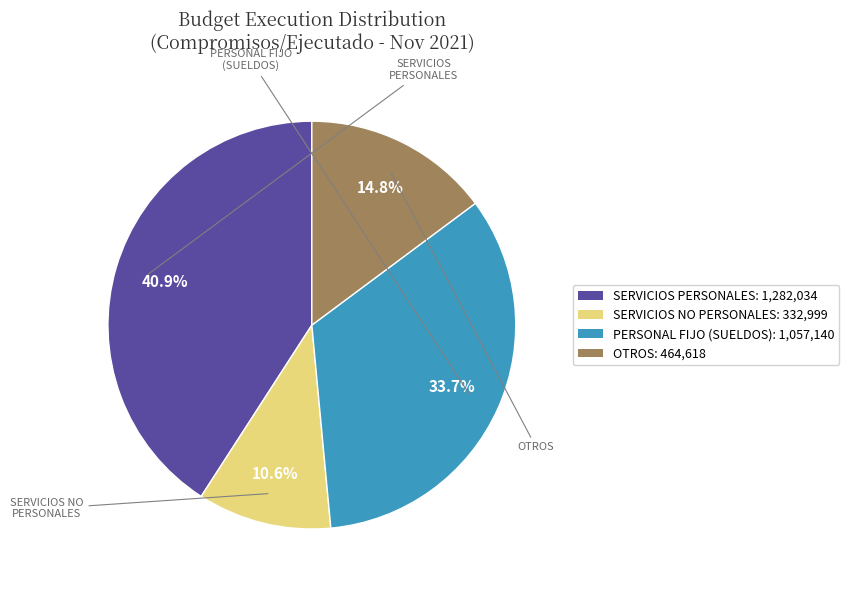

To the nearest percent, what percentage of the pie is PERSONAL FIJO (SUELDOS)?

34%